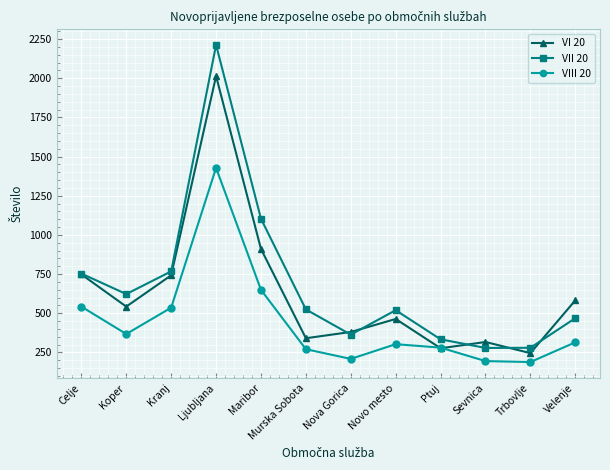

Which series ends up on top after the final intersection of VI 20 and VII 20?

VI 20